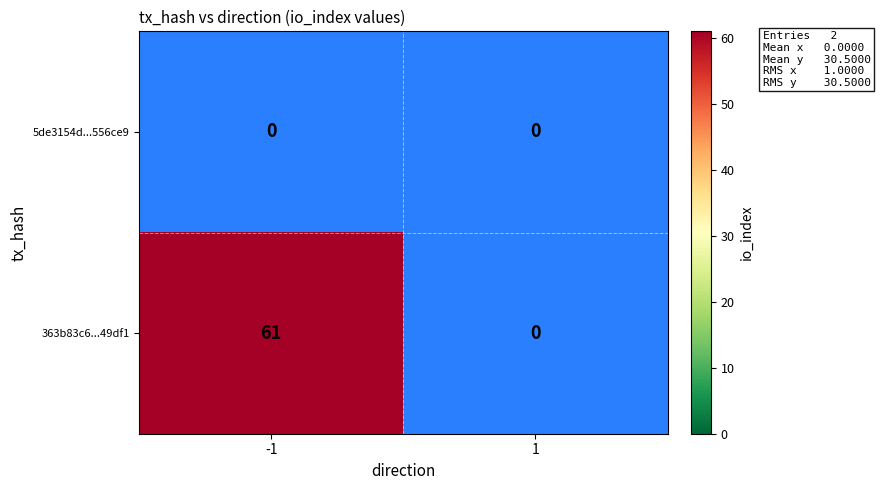

Reading left to right, what are all the values shown in this chart?

5de3154d...556ce9: 0	0
363b83c6...49df1: 61	0